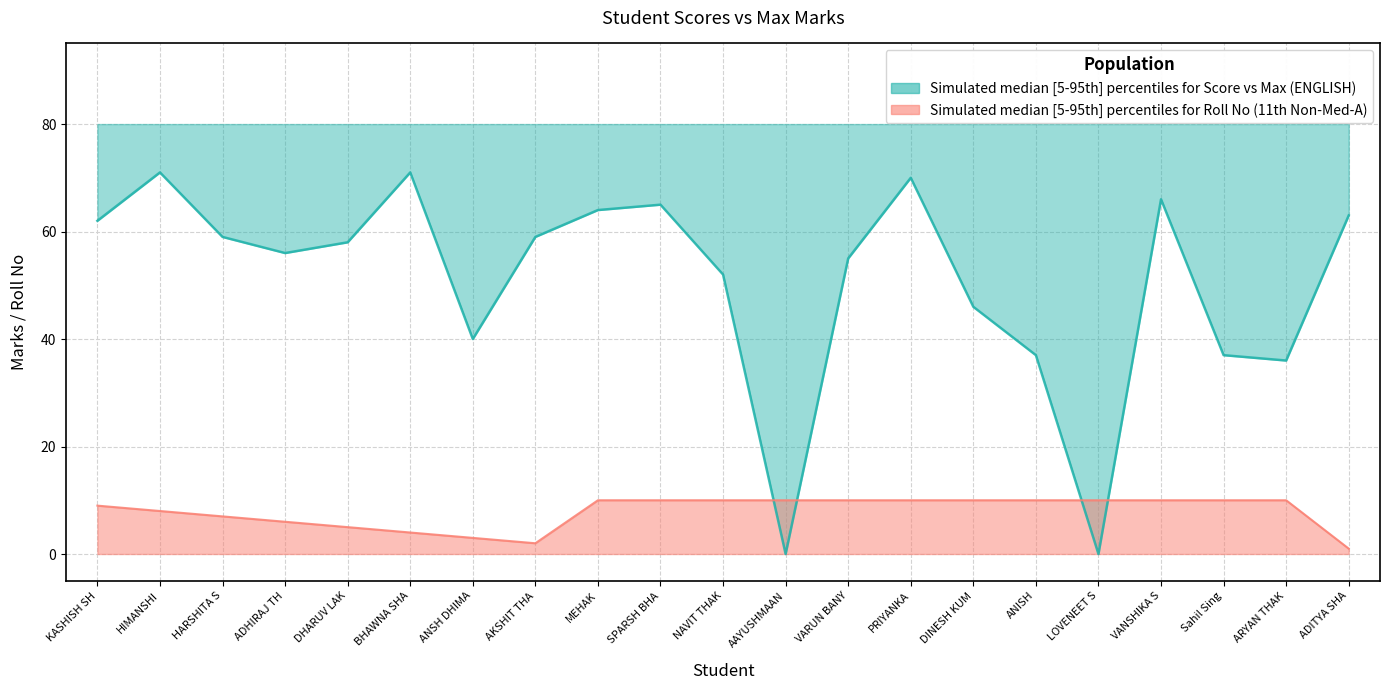

The value of Roll No at AAYUSHMAAN is 18. True or false?

False